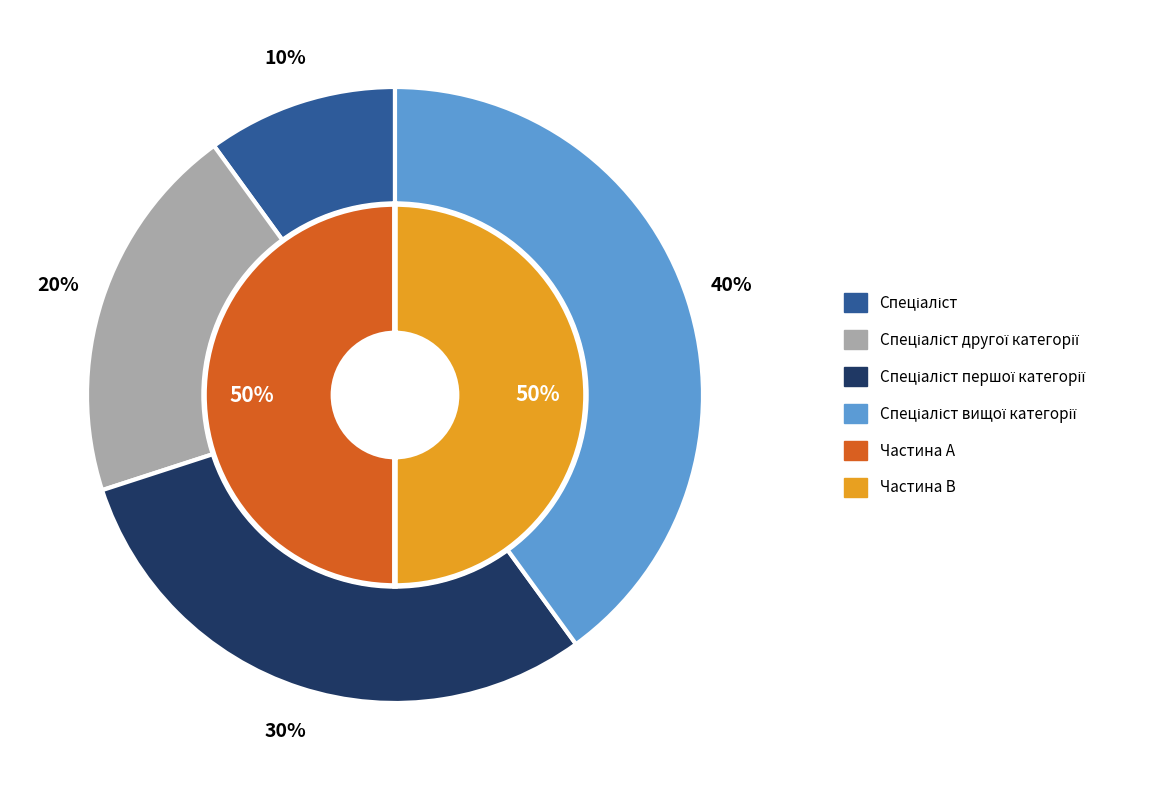

The Спеціаліст slice represents 10% of the pie. True or false?

True